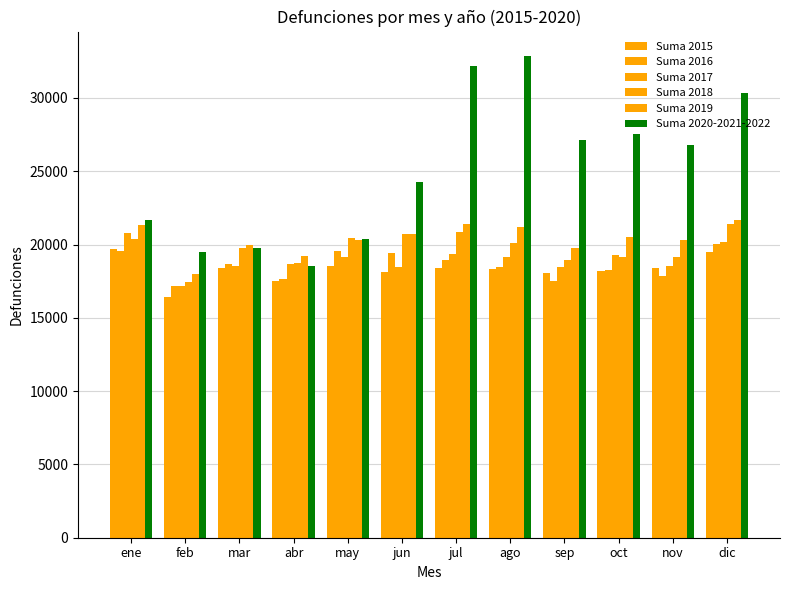

What is the average value of the Suma 2016 series?

18590